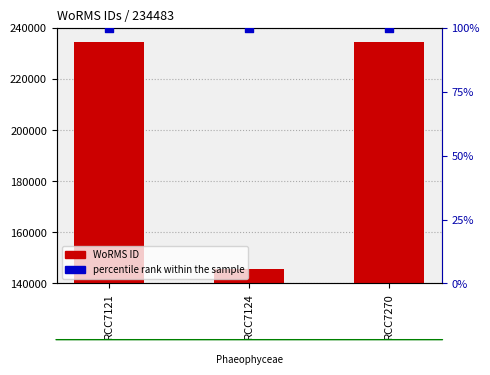

At how many categories does at least one series exceed 27144?

3